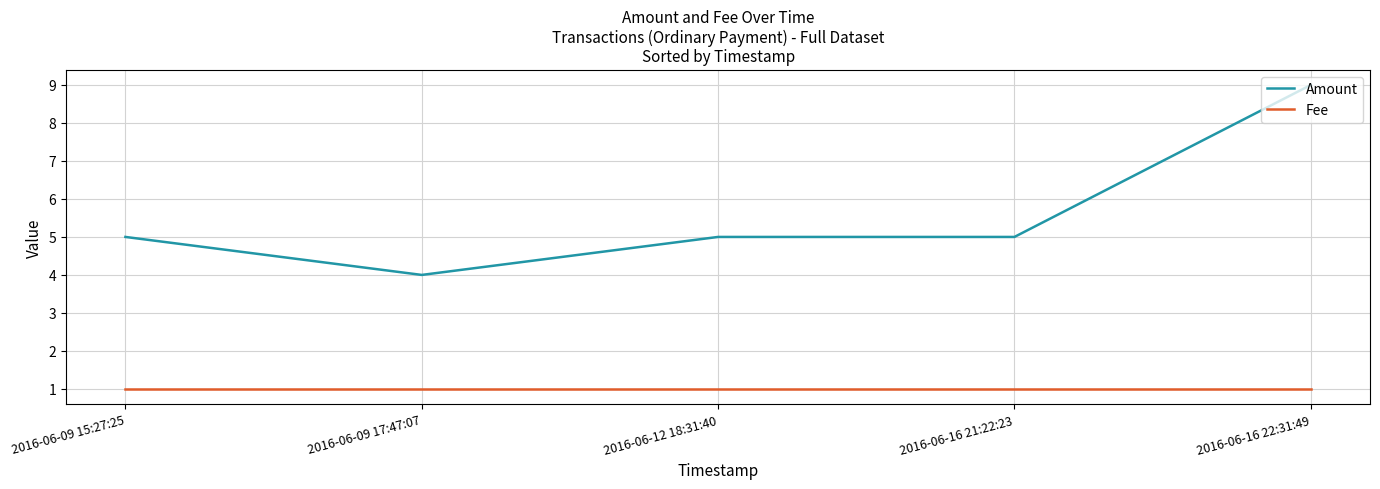

Rank the series at 2016-06-09 17:47:07 from highest to lowest value.

Amount, Fee